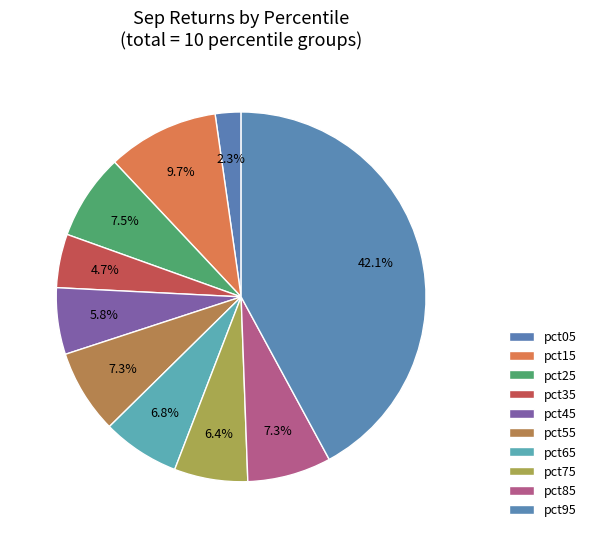

Which slice is the largest?

pct95